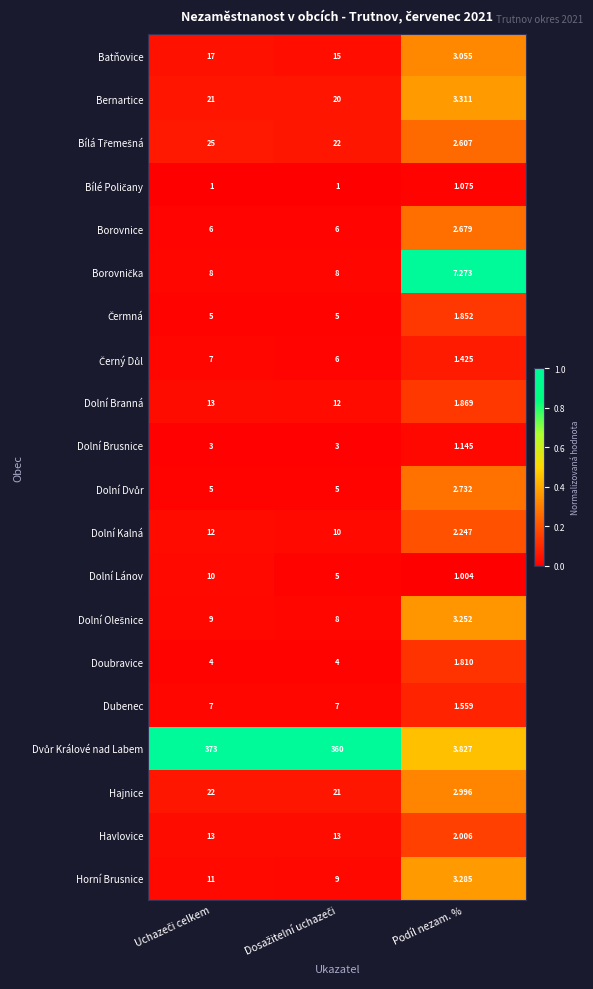

How many series are shown in this chart?

20